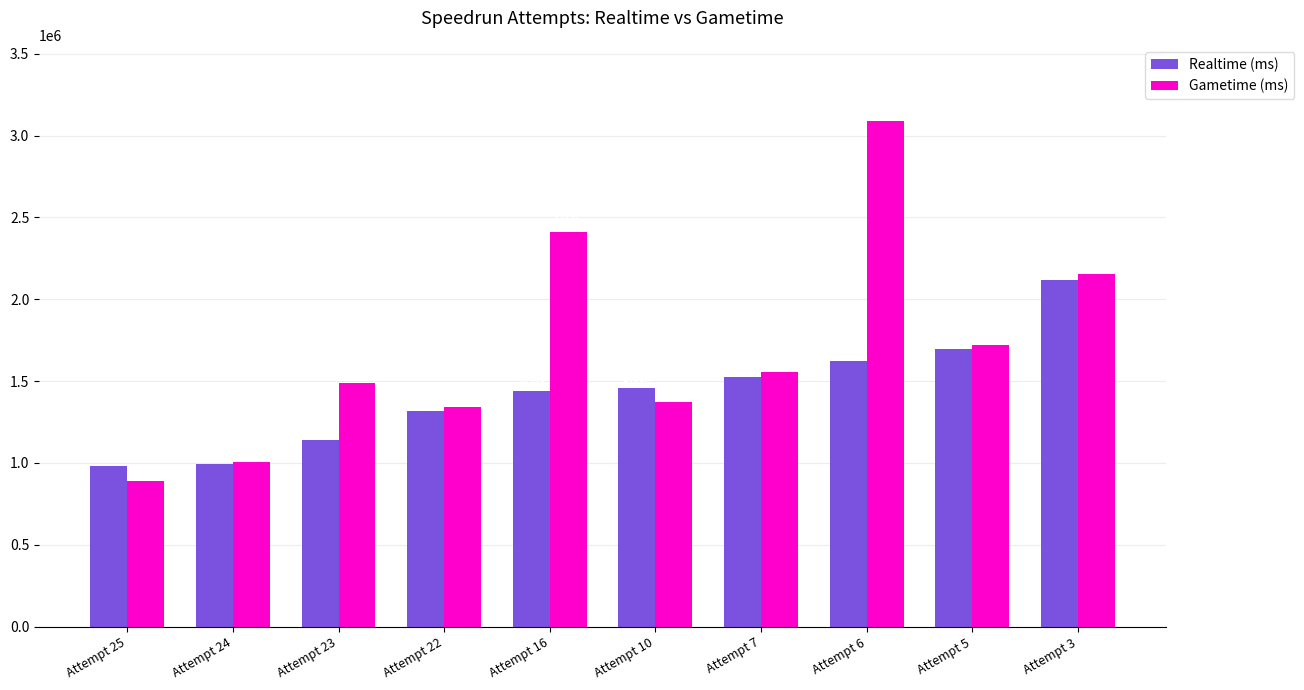

What is the minimum value shown in the chart?

889395